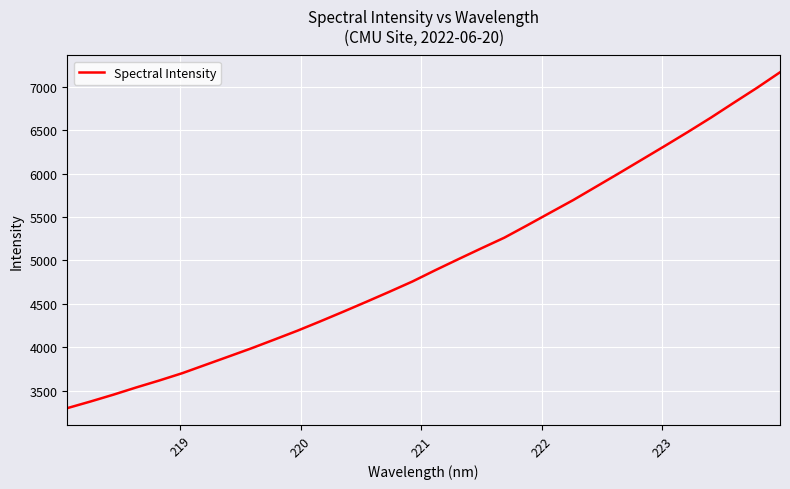

What is the minimum value shown in the chart?

3298.0